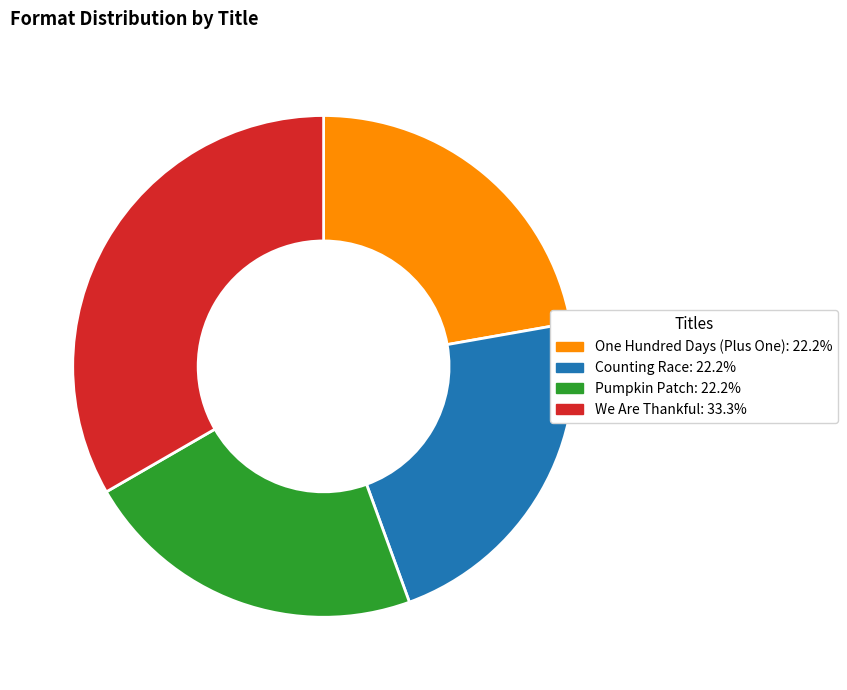

Is there any slice that represents more than half of the pie?

No